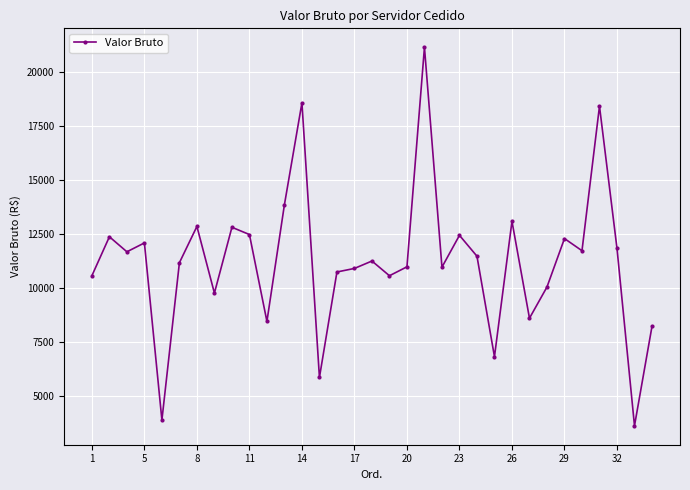

What is the sum of all values?

371362.2